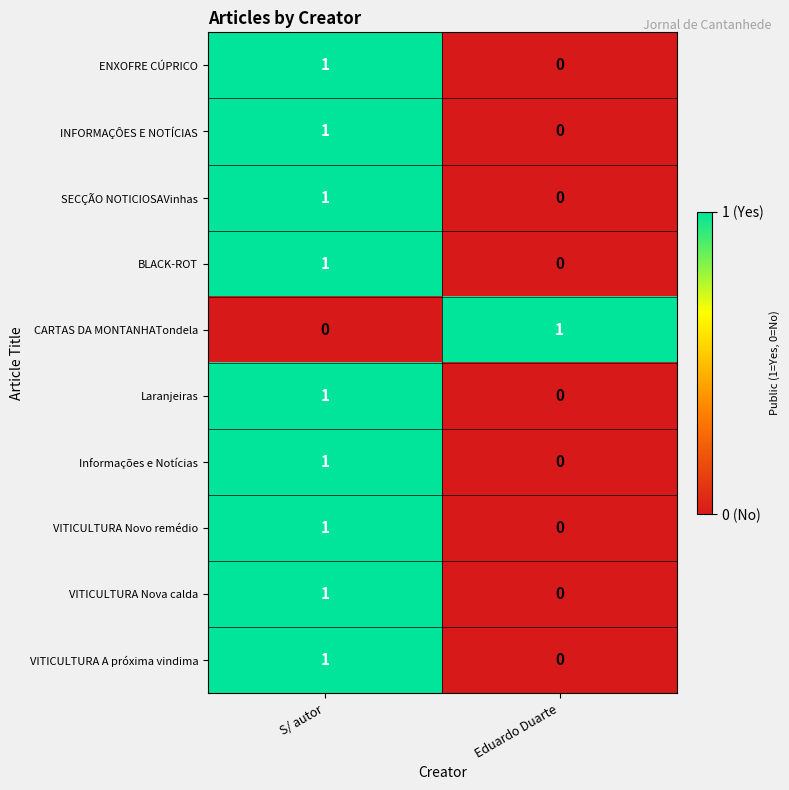

Rank the categories by Laranjeiras value from lowest to highest.

Eduardo Duarte, S/ autor